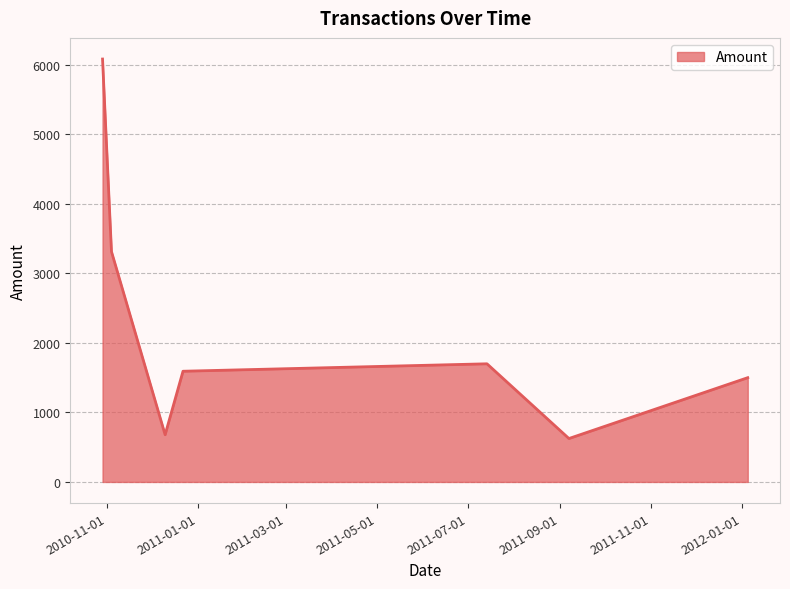

What is the greatest value displayed?

6085.0